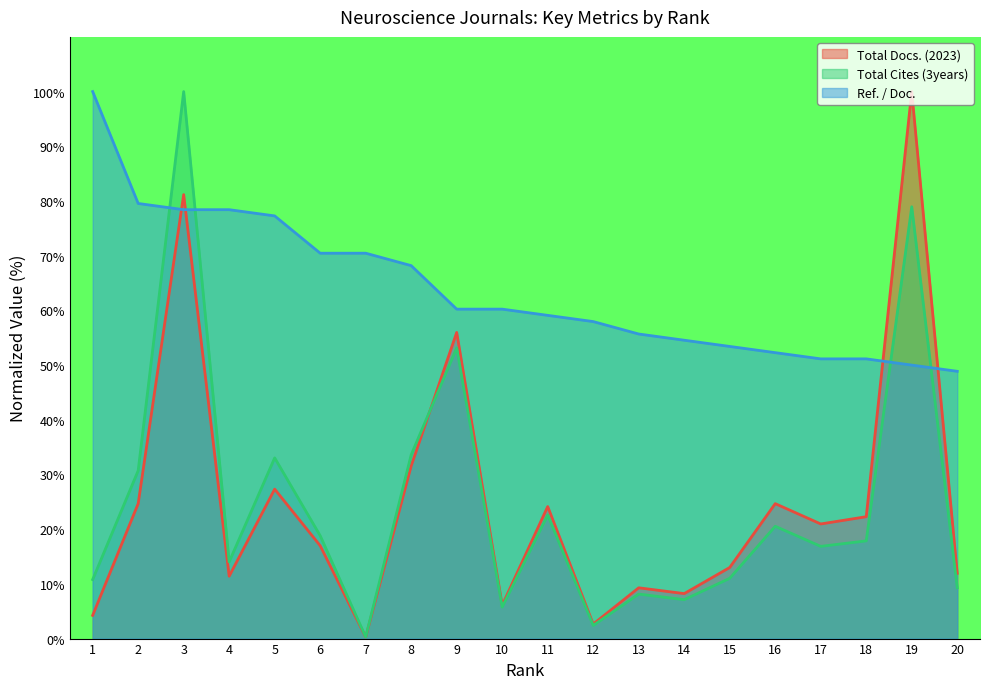

What is the spread (max minus min) of values at 13?

47.5